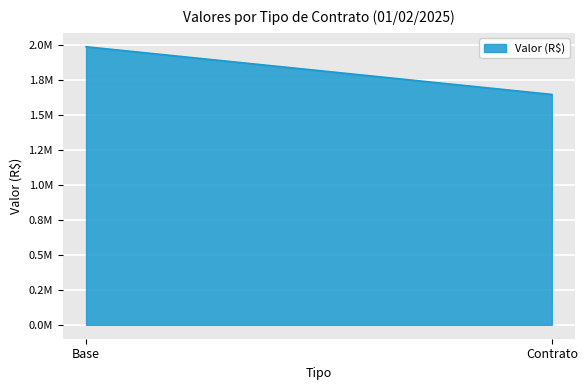

What is the average value?

1819667.6